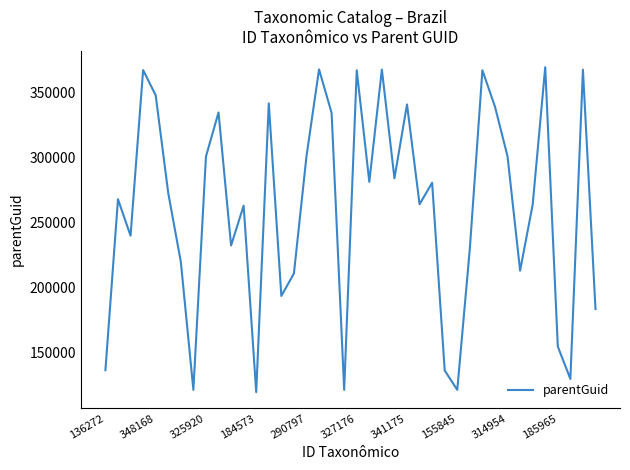

What is the difference between the maximum and minimum values?

250118